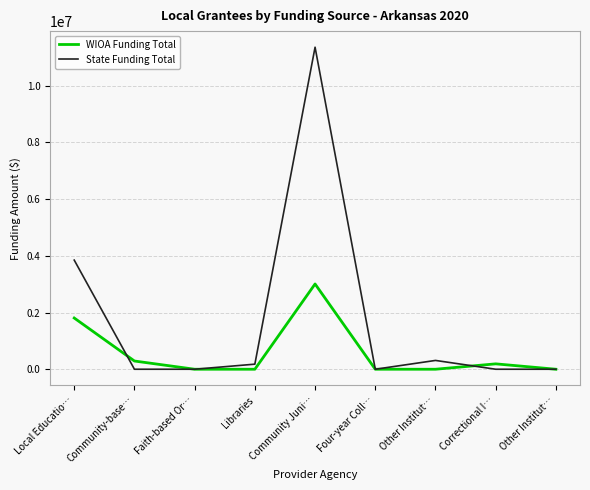

How many distinct data groups are displayed?

2